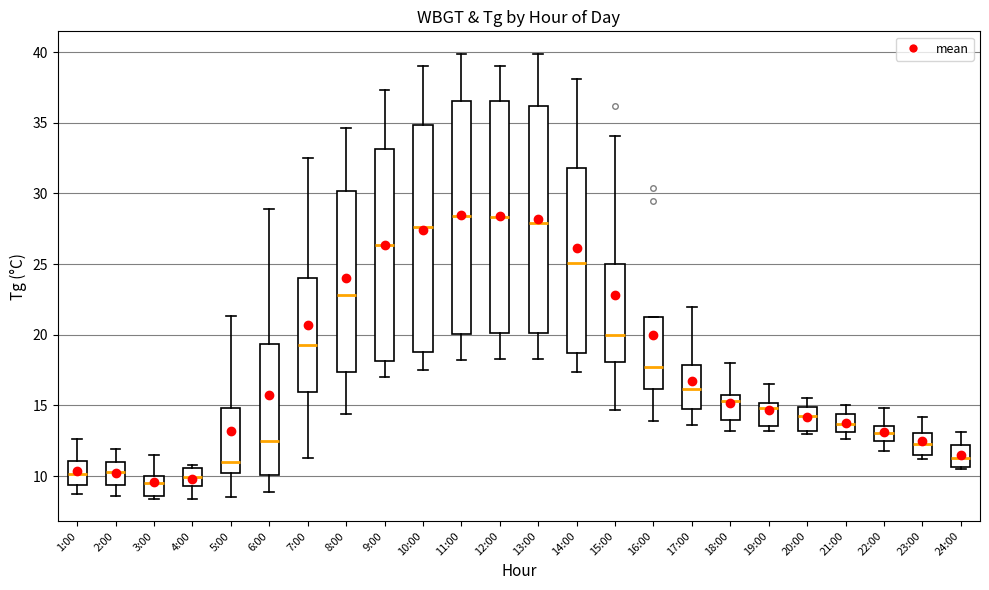

Reading left to right, read every box against the y-axis: the position of its median line, the range the box covers, and the ends of its whiskers. The values are not printed on the chart, so give them approximately, as read against the axis.

1:00: median 10.0, box 9.5 to 11.0, whiskers 8.5 to 12.5
2:00: median 10.5, box 9.5 to 11.0, whiskers 8.5 to 12.0
3:00: median 9.5, box 8.5 to 10.0, whiskers 8.5 (just below the box's lower edge) to 11.5
4:00: median 10.0, box 9.5 to 10.5, whiskers 8.5 to 11.0
5:00: median 11.0, box 10.5 to 15.0, whiskers 8.5 to 21.5
6:00: median 12.5, box 10.0 to 19.5, whiskers 9.0 to 29.0
7:00: median 19.5, box 16.0 to 24.0, whiskers 11.5 to 32.5
8:00: median 23.0, box 17.5 to 30.0, whiskers 14.5 to 34.5
9:00: median 26.5, box 18.0 to 33.0, whiskers 17.0 to 37.5
10:00: median 27.5, box 19.0 to 35.0, whiskers 17.5 to 39.0
11:00: median 28.5, box 20.0 to 36.5, whiskers 18.0 to 40.0
12:00: median 28.5, box 20.0 to 36.5, whiskers 18.5 to 39.0
13:00: median 28.0, box 20.0 to 36.0, whiskers 18.5 to 40.0
14:00: median 25.0, box 18.5 to 32.0, whiskers 17.5 to 38.0
15:00: median 20.0, box 18.0 to 25.0, whiskers 14.5 to 34.0
16:00: median 17.5, box 16.0 to 21.5, whiskers 14.0 to 21.5
17:00: median 16.0, box 15.0 to 18.0, whiskers 13.5 to 22.0
18:00: median 15.5 (just below the box's upper edge), box 14.0 to 15.5, whiskers 13.0 to 18.0
19:00: median 15.0 (just below the box's upper edge), box 13.5 to 15.0, whiskers 13.0 to 16.5
20:00: median 14.5, box 13.0 to 15.0, whiskers 13.0 (just below the box's lower edge) to 15.5
21:00: median 13.5, box 13.0 to 14.5, whiskers 12.5 to 15.0
22:00: median 13.0, box 12.5 to 13.5, whiskers 12.0 to 15.0
23:00: median 12.5, box 11.5 to 13.0, whiskers 11.0 to 14.0
24:00: median 11.5, box 10.5 to 12.0, whiskers 10.5 (just below the box's lower edge) to 13.0